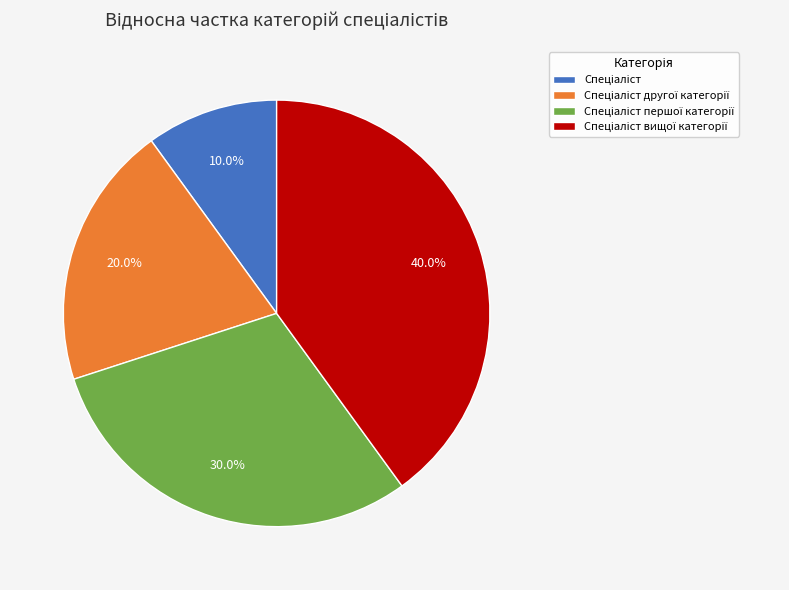

To the nearest percent, what is the difference between the largest and smallest slice percentages?

30%